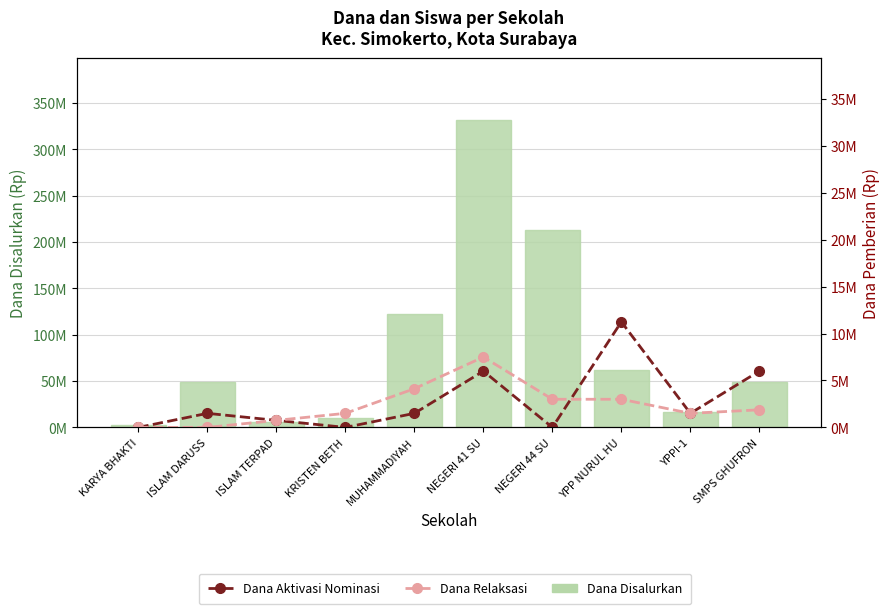

What is the difference between the highest and lowest values at KRISTEN BETH?

10125000